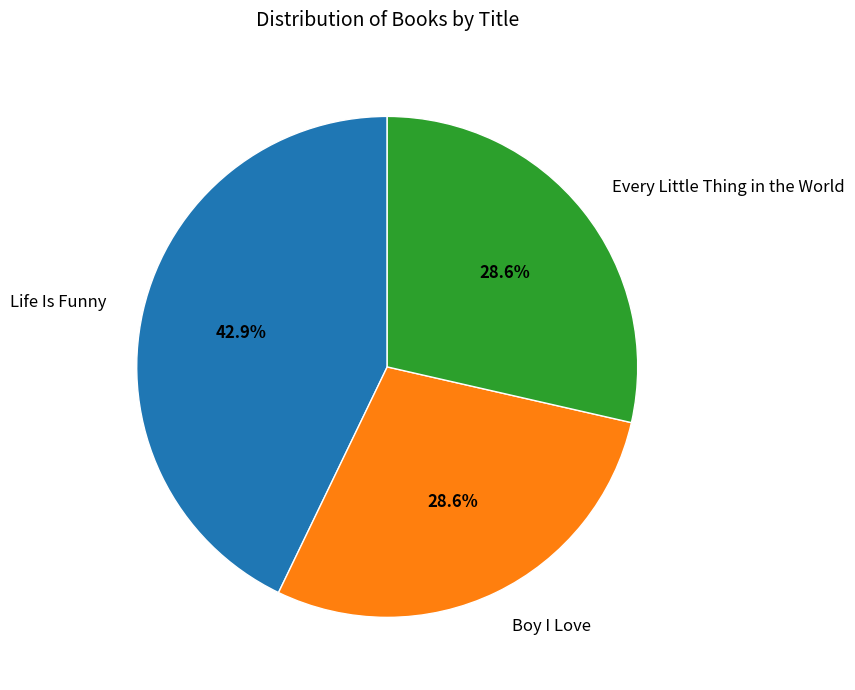

To the nearest percent, what portion does Boy I Love represent?

29%